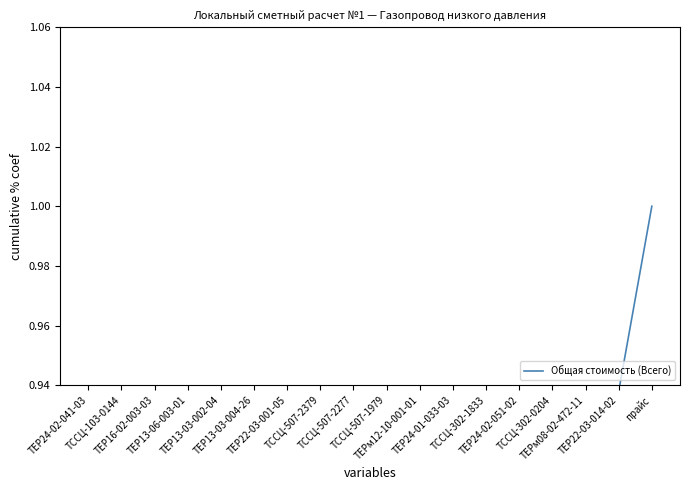

What is the difference between the maximum and minimum values?

0.7